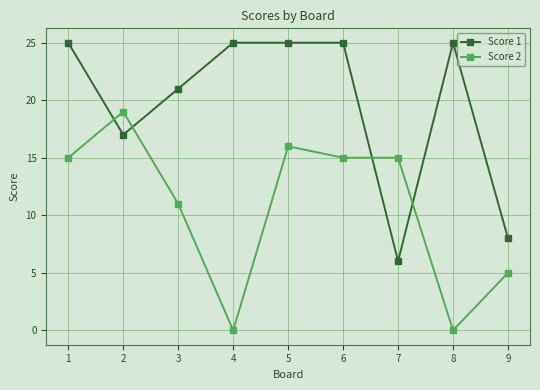

Read the Score 1 value at 2.

17